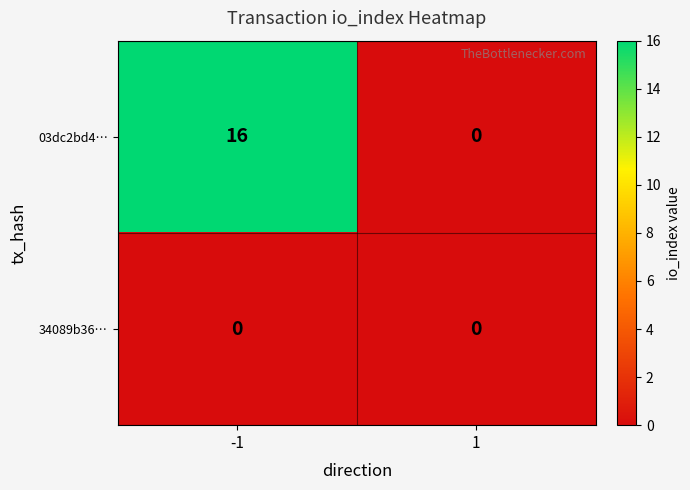

Count the number of data series in this chart.

2